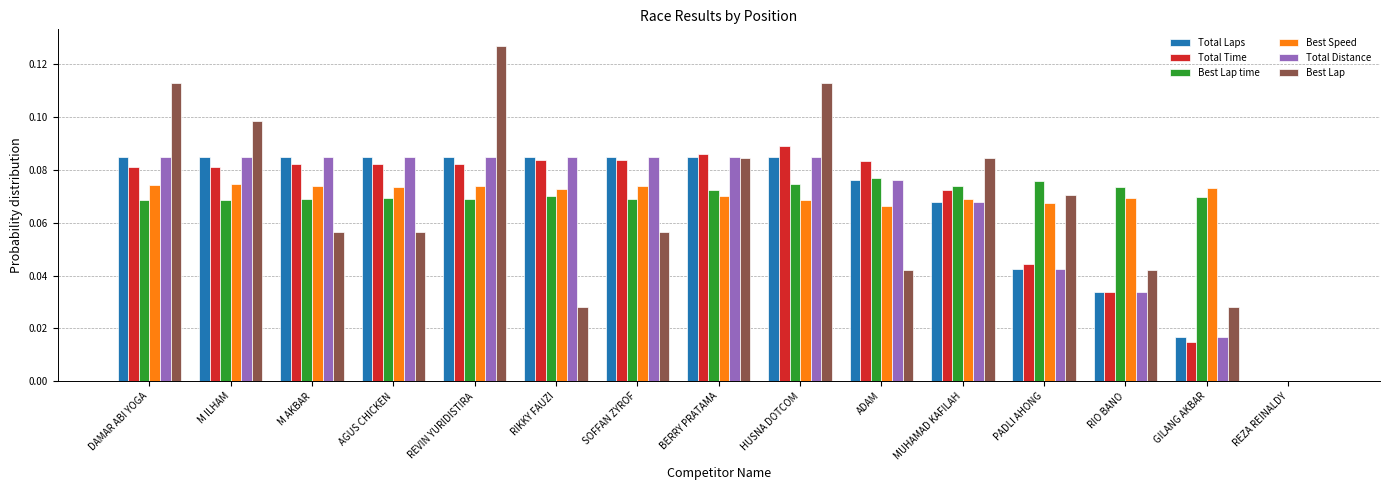

Is it true that Total Time equals 0.2 at BERRY PRATAMA?

False